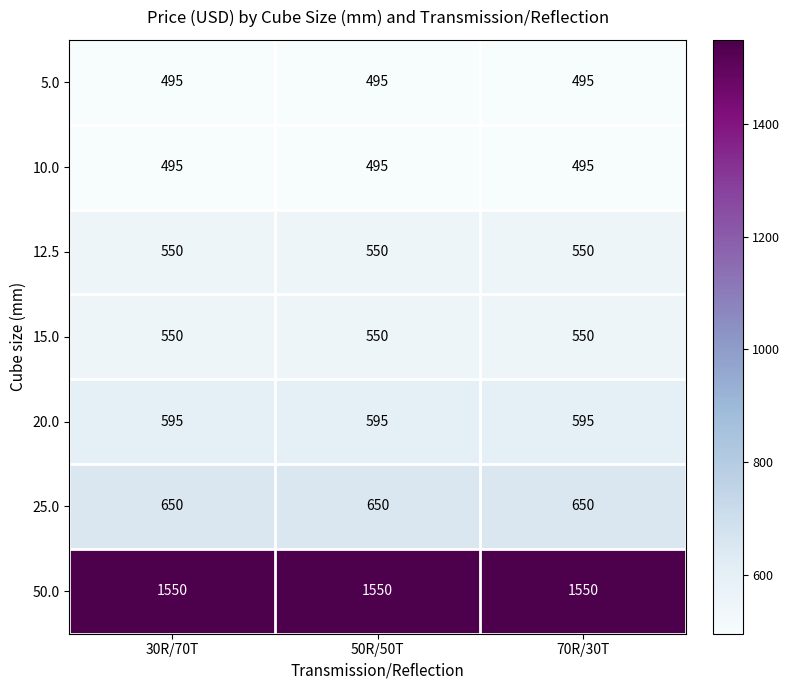

The value of 10.0 at 30R/70T is 495. True or false?

True